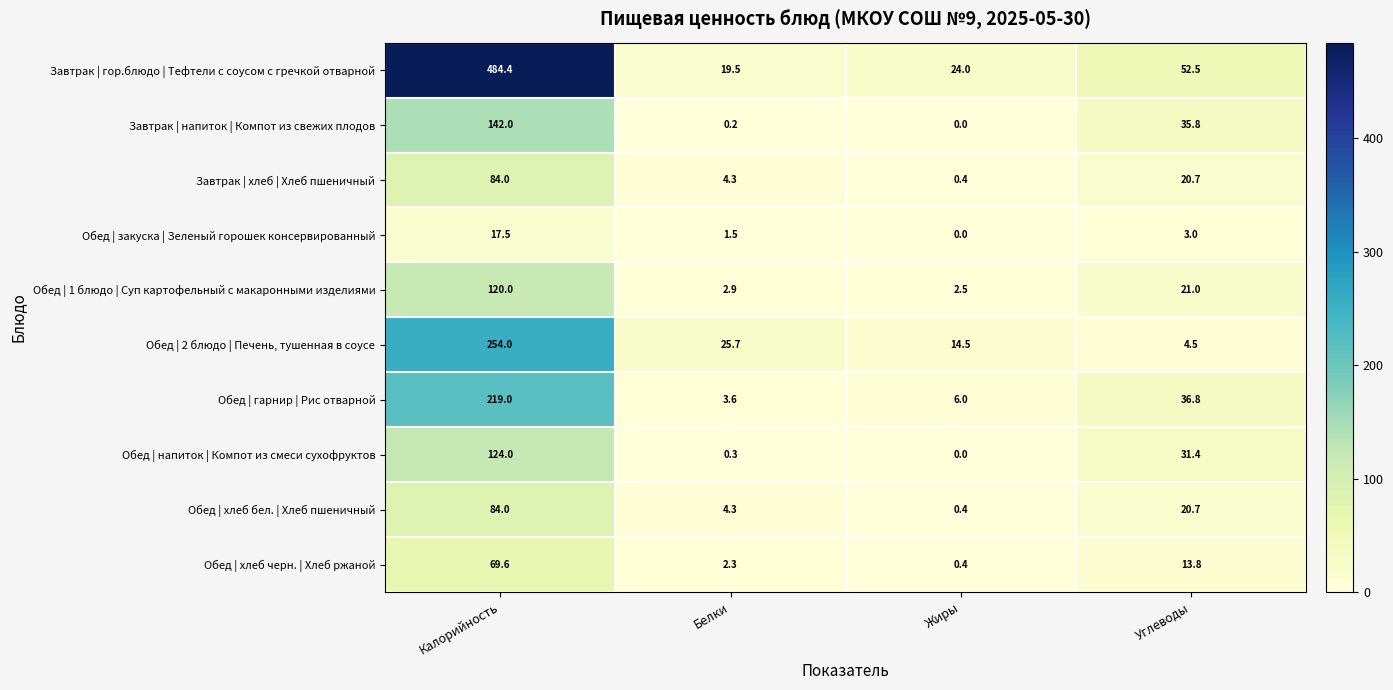

What is the difference between the highest and lowest values at Белки?

25.5